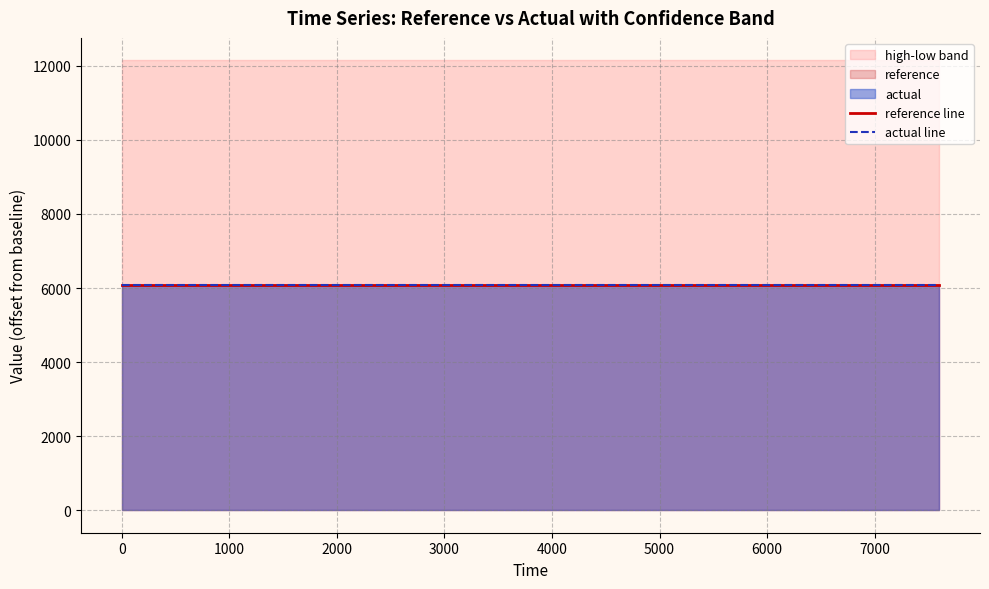

The reference line series shows 6073.3 at 2000. True or false?

True